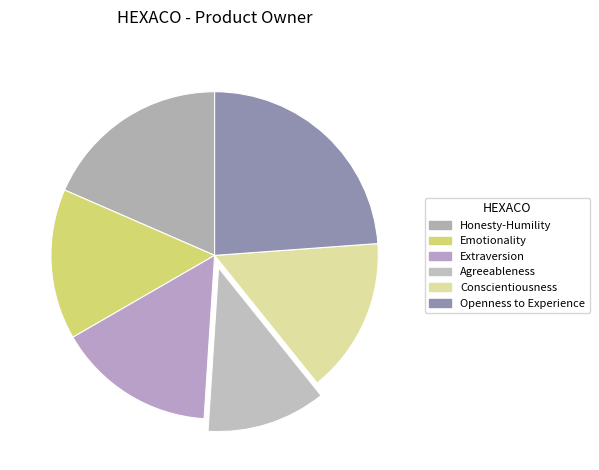

Is there a majority slice in this chart?

No